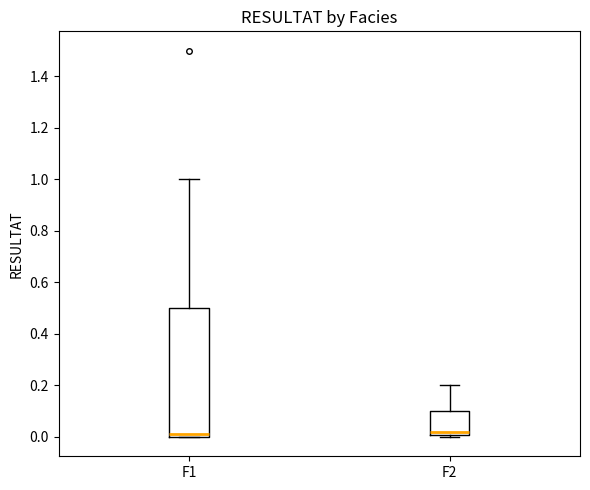

Reading left to right, transcribe this box plot: for each box, give where its median line is, the range the box spans, and where its two whiskers end, as read against the y-axis. The values are not printed on the chart, so give them approximately, as read against the axis.

F1: median 0.02, box 0.00 to 0.50, whiskers 0.00 to 1.00
F2: median 0.02, box 0.00 to 0.10, whiskers 0.00 (just below the box's lower edge) to 0.20